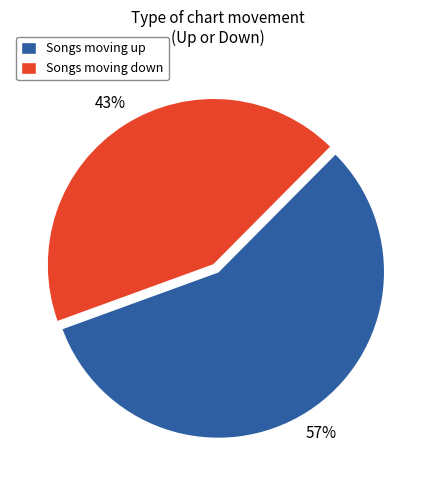

To the nearest percent, what is the average slice percentage?

50%